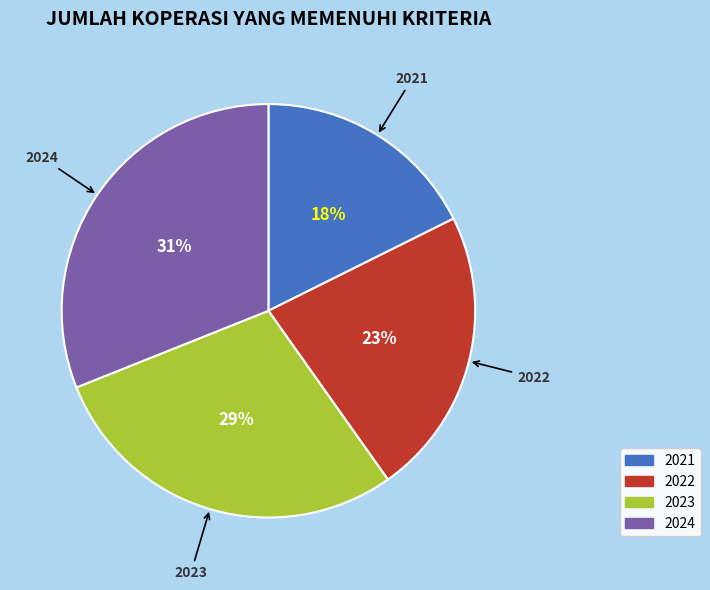

To the nearest percent, what portion does 2023 represent?

29%